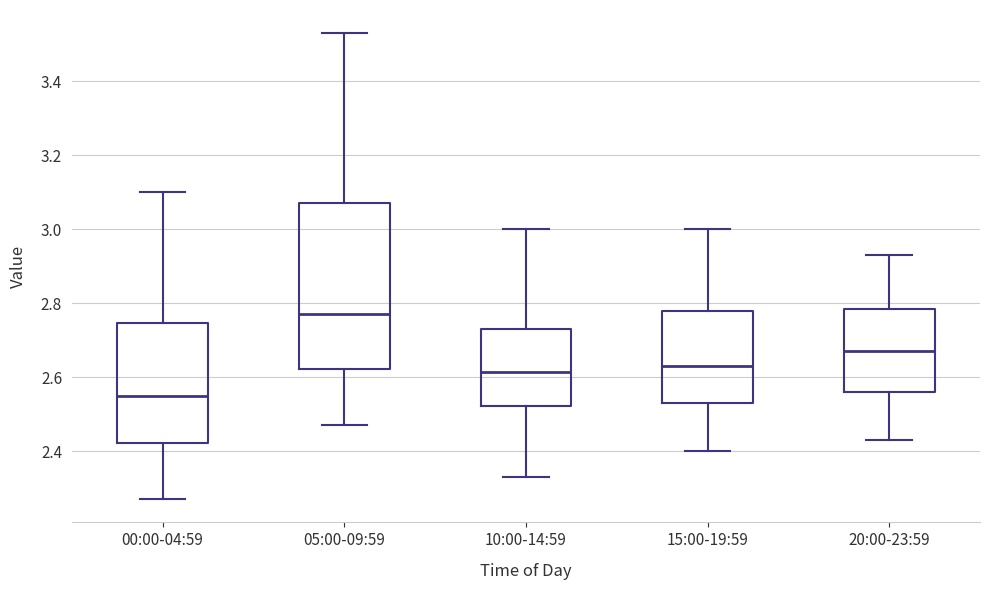

Reading left to right, read every box against the y-axis: the position of its median line, the range the box covers, and the ends of its whiskers. The values are not printed on the chart, so give them approximately, as read against the axis.

00:00-04:59: median 2.56, box 2.42 to 2.74, whiskers 2.28 to 3.10
05:00-09:59: median 2.78, box 2.62 to 3.08, whiskers 2.48 to 3.54
10:00-14:59: median 2.62, box 2.52 to 2.74, whiskers 2.34 to 3.00
15:00-19:59: median 2.64, box 2.54 to 2.78, whiskers 2.40 to 3.00
20:00-23:59: median 2.68, box 2.56 to 2.78, whiskers 2.44 to 2.94